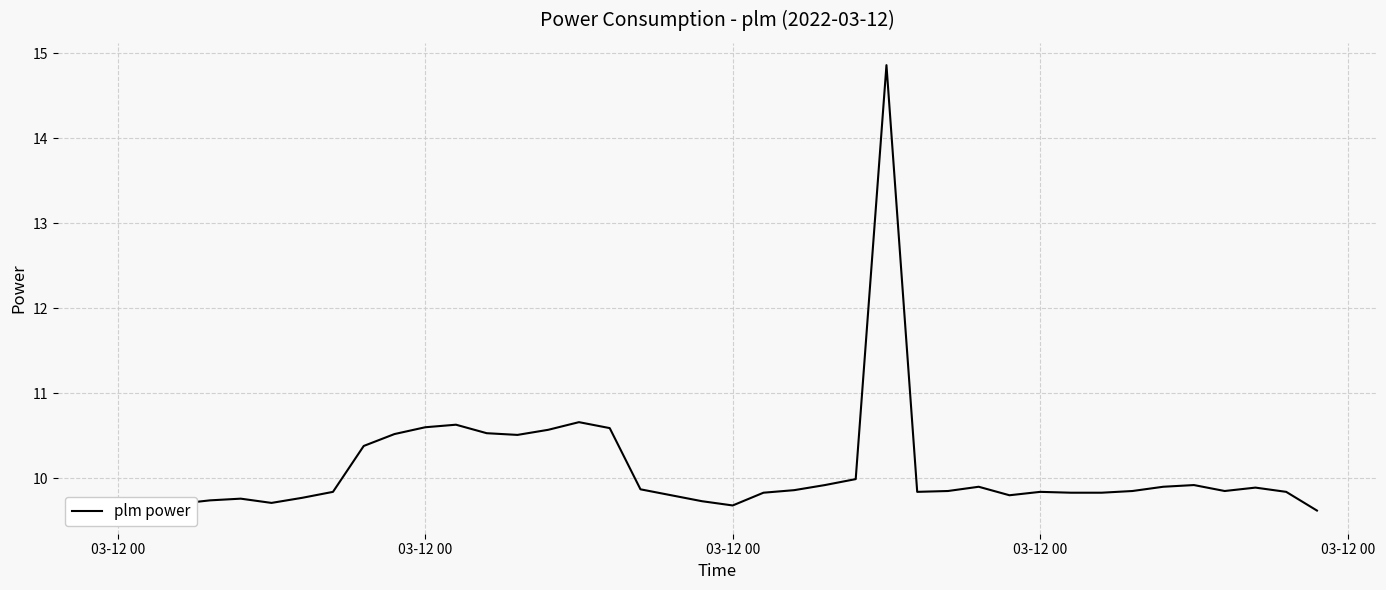

Which label corresponds to the smallest value in the chart?

03-12 00